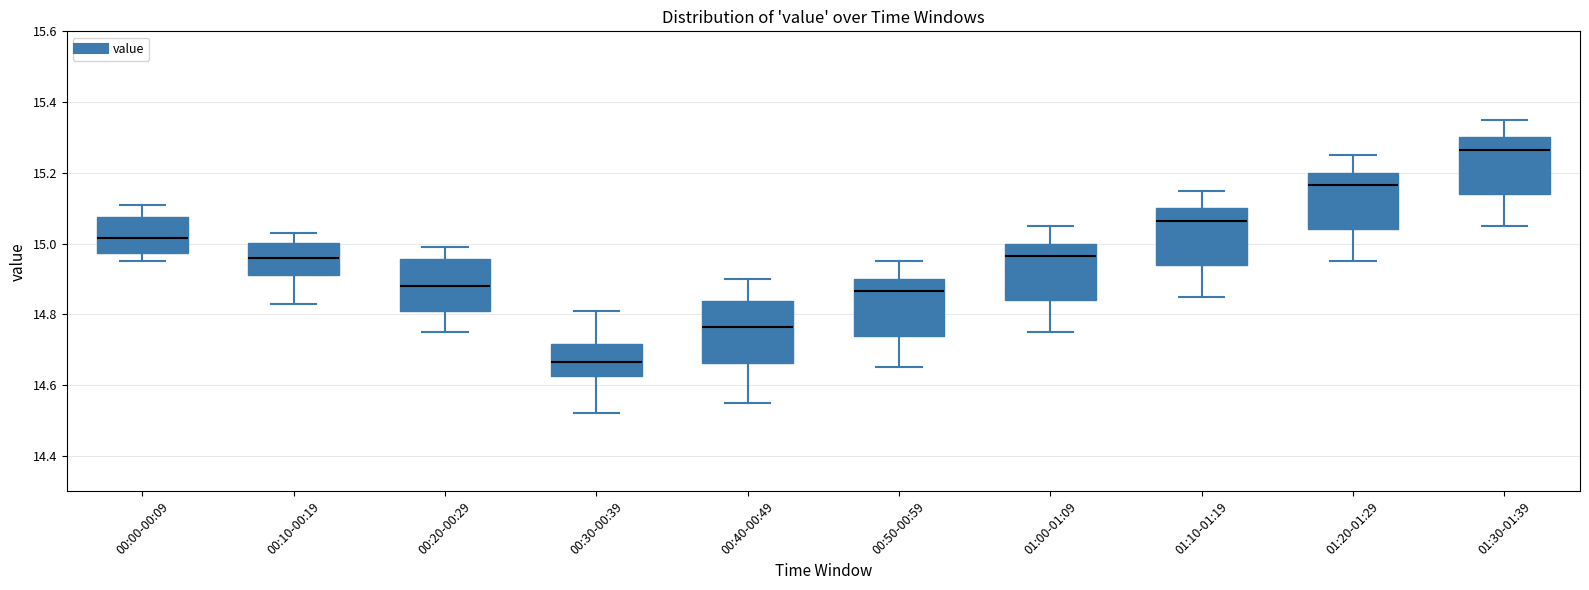

Reading left to right, read every box against the y-axis: the position of its median line, the range the box covers, and the ends of its whiskers. The values are not printed on the chart, so give them approximately, as read against the axis.

00:00-00:09: median 15.02, box 14.98 to 15.08, whiskers 14.96 to 15.12
00:10-00:19: median 14.96, box 14.92 to 15.00, whiskers 14.84 to 15.04
00:20-00:29: median 14.88, box 14.82 to 14.96, whiskers 14.76 to 15.00
00:30-00:39: median 14.66, box 14.62 to 14.72, whiskers 14.52 to 14.82
00:40-00:49: median 14.76, box 14.66 to 14.84, whiskers 14.56 to 14.90
00:50-00:59: median 14.86, box 14.74 to 14.90, whiskers 14.66 to 14.96
01:00-01:09: median 14.96, box 14.84 to 15.00, whiskers 14.76 to 15.06
01:10-01:19: median 15.06, box 14.94 to 15.10, whiskers 14.86 to 15.16
01:20-01:29: median 15.16, box 15.04 to 15.20, whiskers 14.96 to 15.26
01:30-01:39: median 15.26, box 15.14 to 15.30, whiskers 15.06 to 15.36